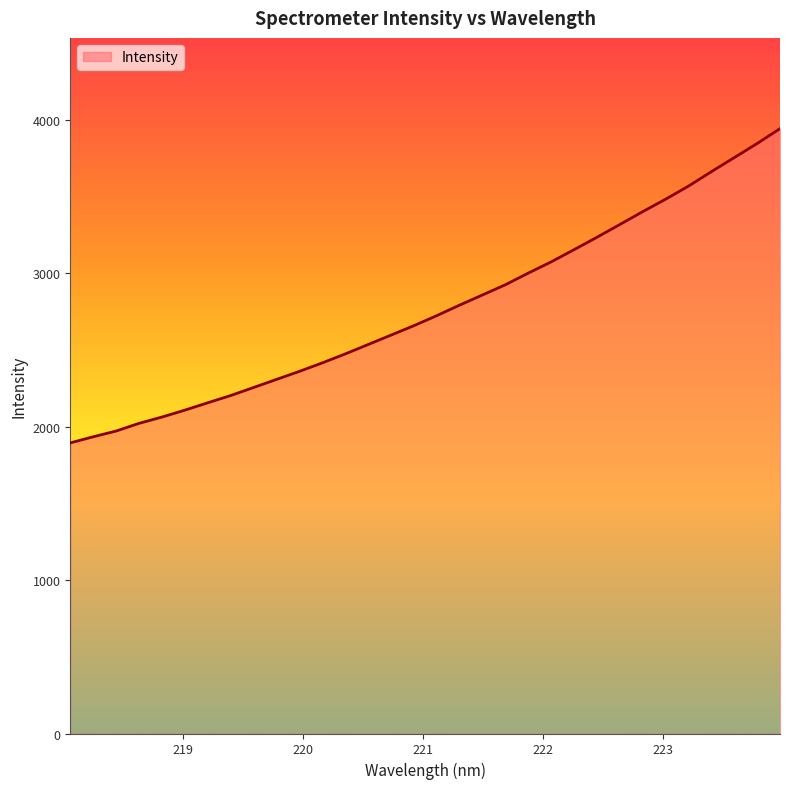

What is the difference between the maximum and minimum values?

2048.3